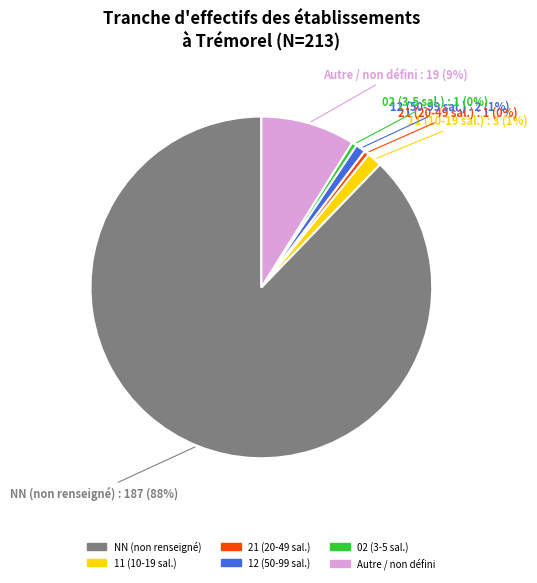

How many slices are in this pie chart?

6